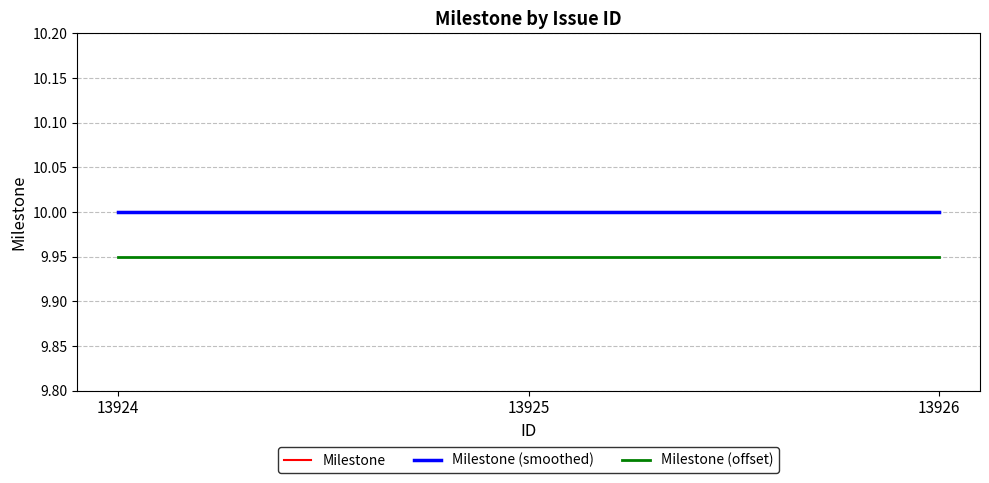

Which category has the highest value in the Milestone series?

13924